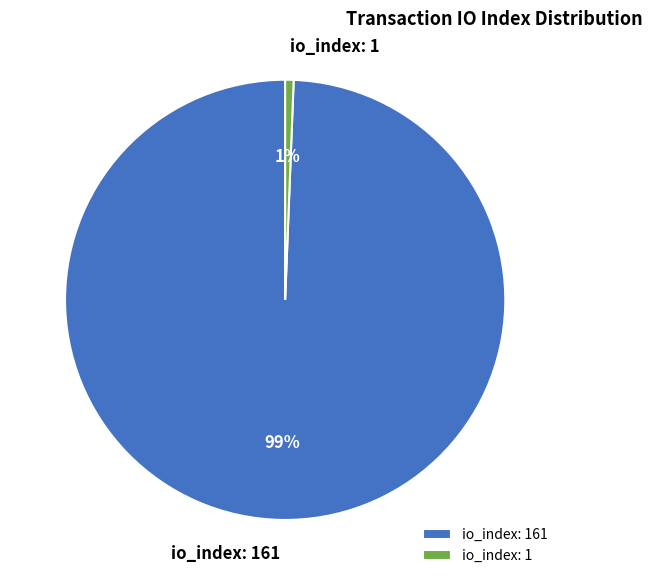

Which category has the smallest portion of the pie?

io_index: 1